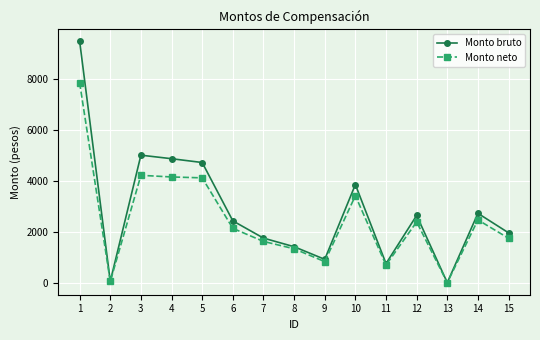

Is it true that Monto neto equals 1332.2 at 8?

True